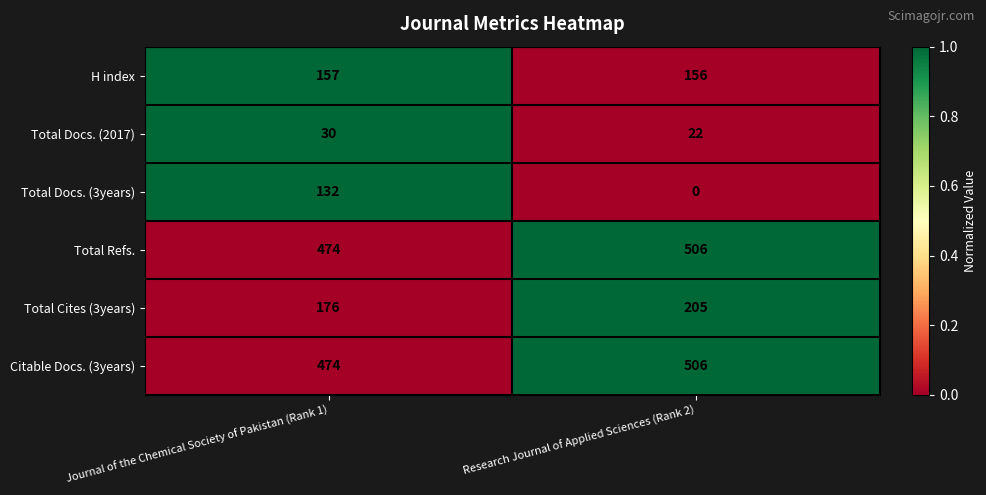

What is the sum of the H index values at Research Journal of Applied Sciences (Rank 2) and Journal of the Chemical Society of Pakistan (Rank 1)?

313